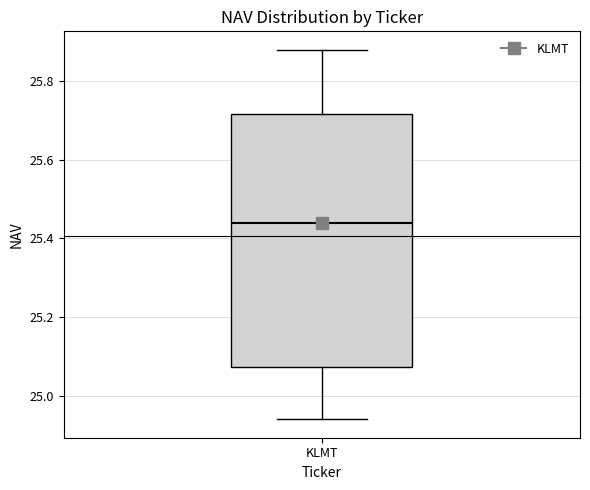

Read this box plot against the y-axis: the position of the median line, the range covered by the box, and the ends of both whiskers. The values are not printed on the chart, so give them approximately, as read against the axis.

median 25.44, box 25.08 to 25.72, whiskers 24.94 to 25.88